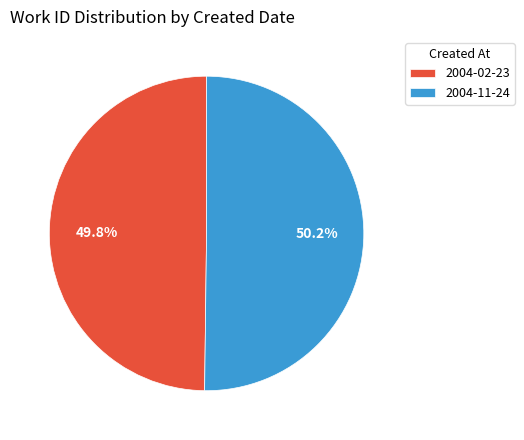

What portion of the pie excludes 2004-11-24?

49.8%